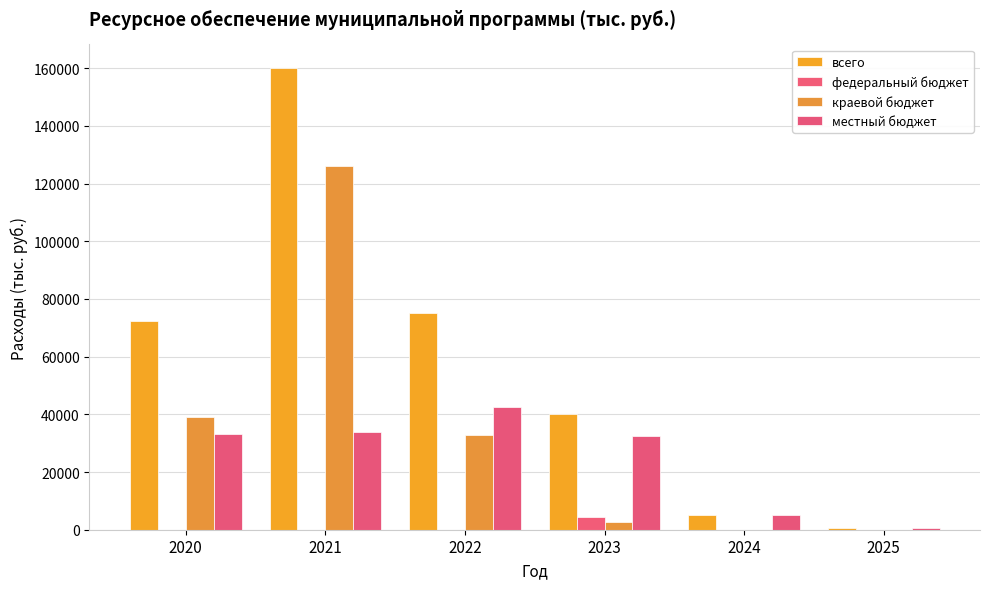

Reading left to right, list all the values displayed in this chart.

всего: 72201.9	160239.3	75101.9	39968.2	5191.8	591.8
федеральный бюджет: 0.0	0.0	0.0	4452.3	0.0	0.0
краевой бюджет: 39034.6	126244.5	32687.7	2850.7	0.0	0.0
местный бюджет: 33167.3	33994.8	42414.2	32418.3	5191.8	591.8